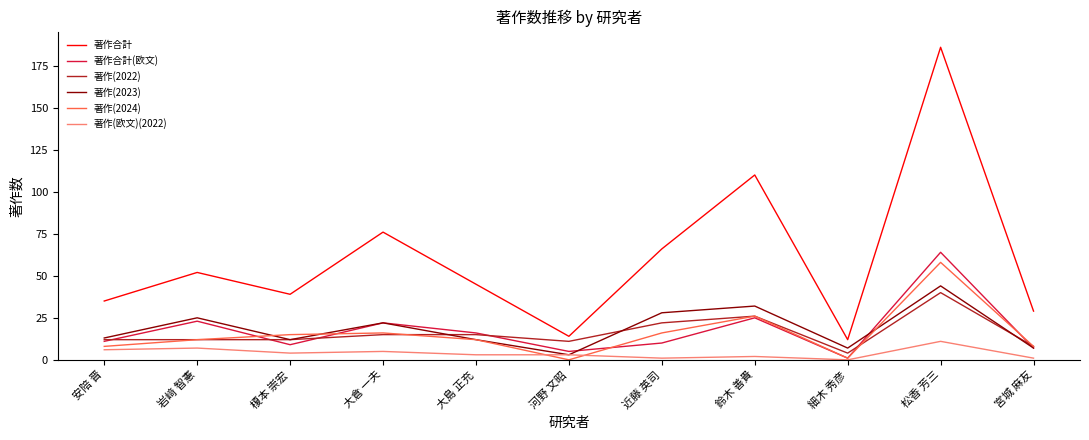

At which category is the sum across all series the highest?

松香 芳三